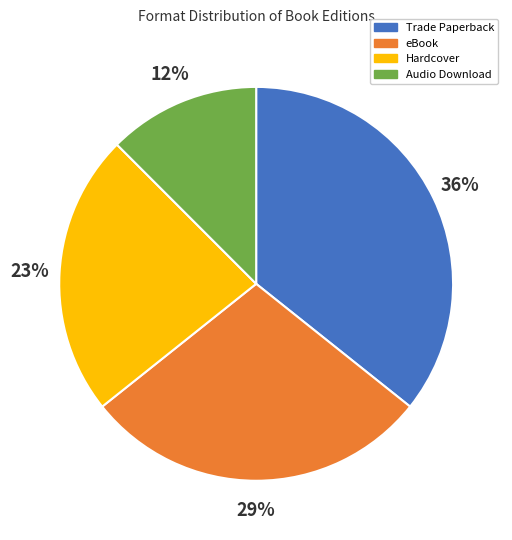

Is there a majority slice in this chart?

No